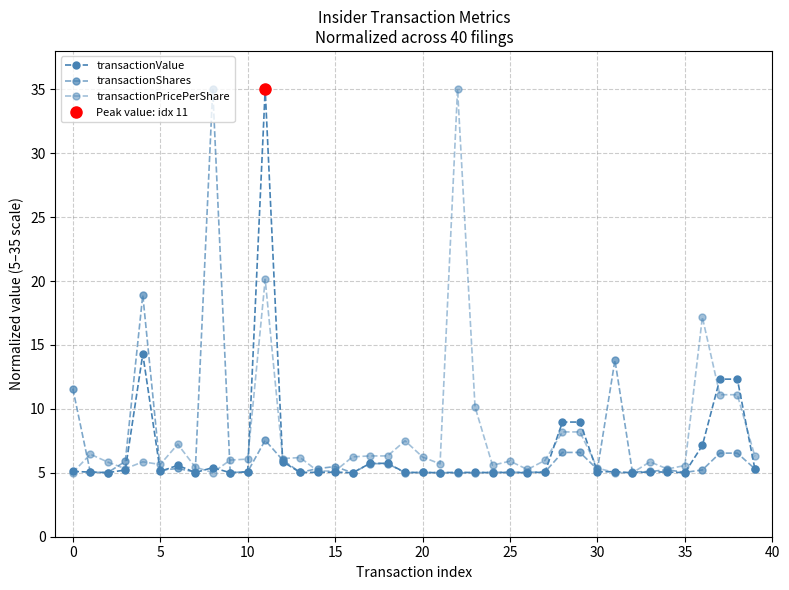

What is the label of the 13th point from the right?

27